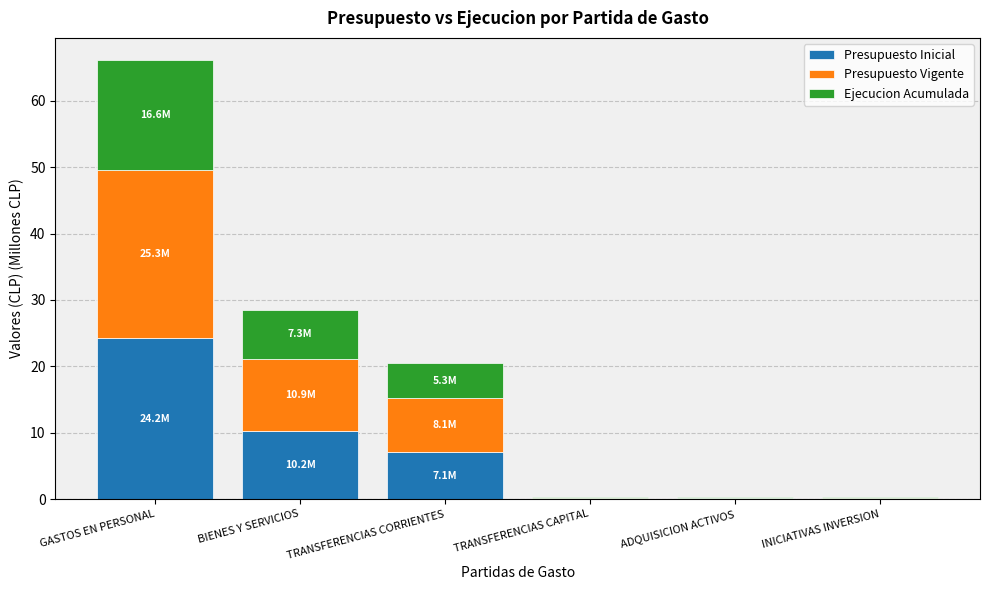

Which category has the highest value in the Presupuesto Inicial series?

GASTOS EN PERSONAL